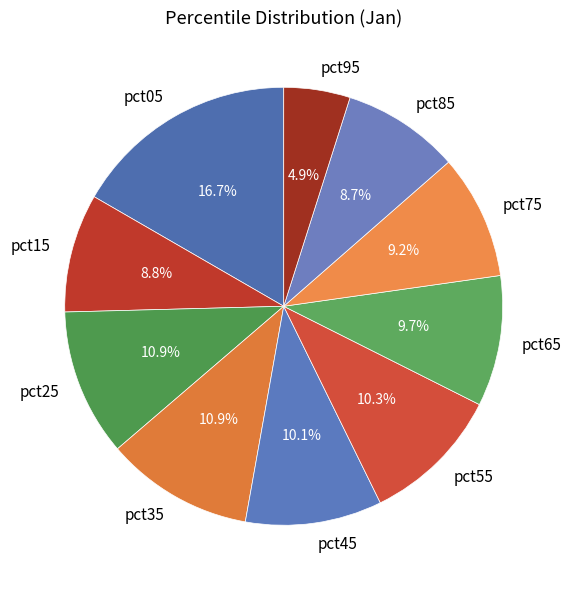

True or false: pct35 accounts for 11% of the total.

True